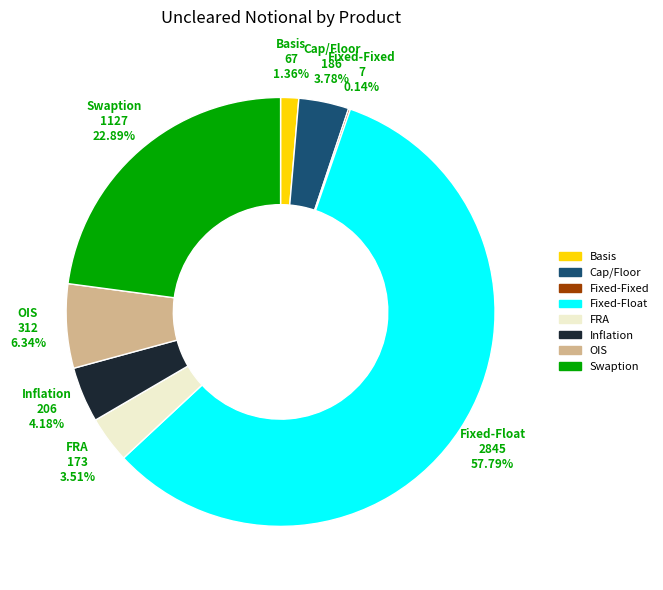

Is it true that Fixed-Float is 58% of the pie?

True